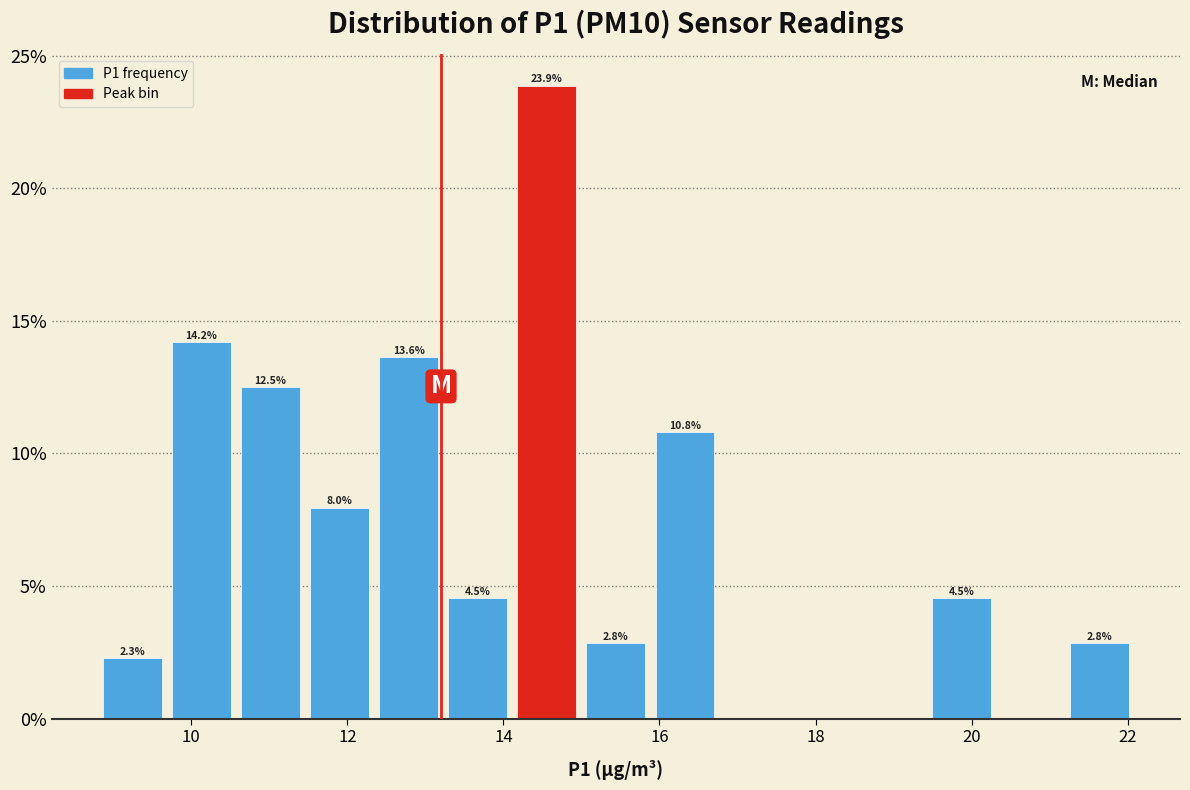

Which range on the x-axis has the tallest bar?

14.2 to 15.0